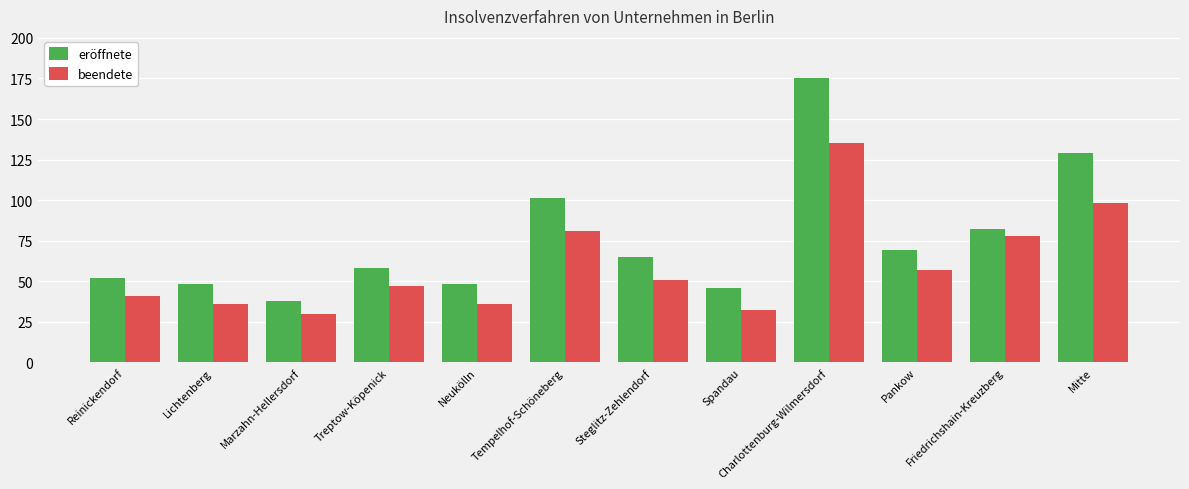

Rank the series by their average value, from lowest to highest.

beendete, eröffnete